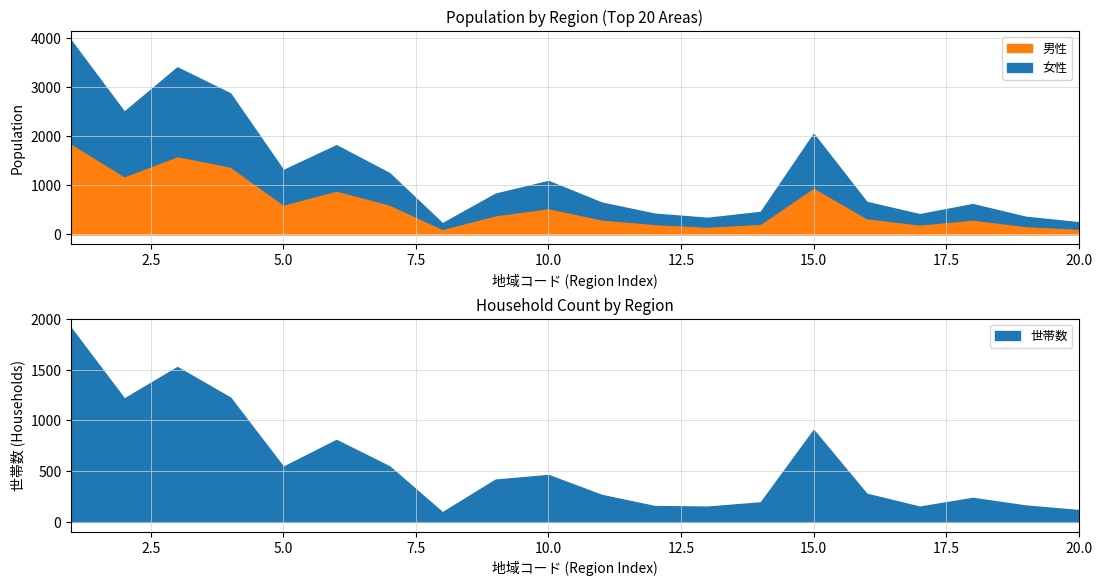

Where is the first local maximum for 女性?

3